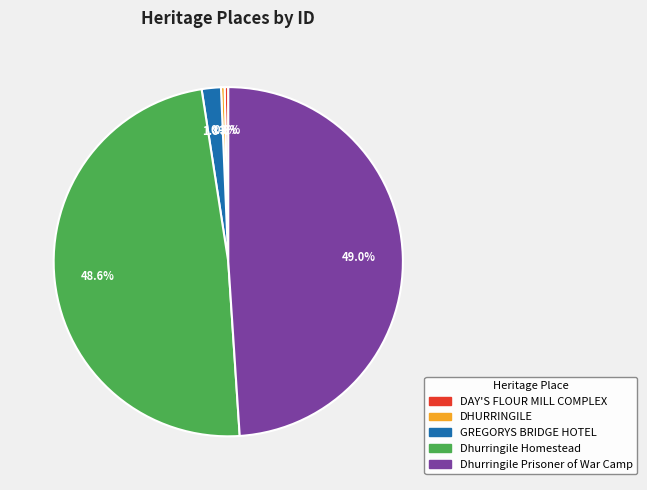

Which has a higher value, Dhurringile Homestead or DHURRINGILE?

Dhurringile Homestead